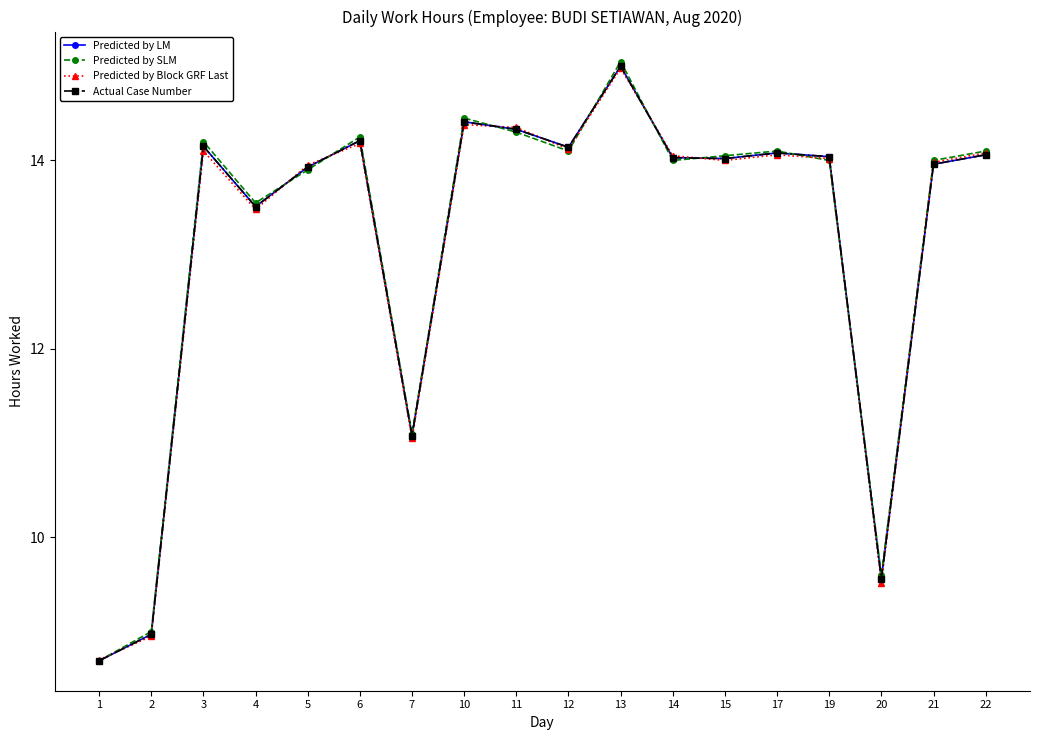

Is it true that Predicted by Block GRF Last equals 8.3 at 14?

False